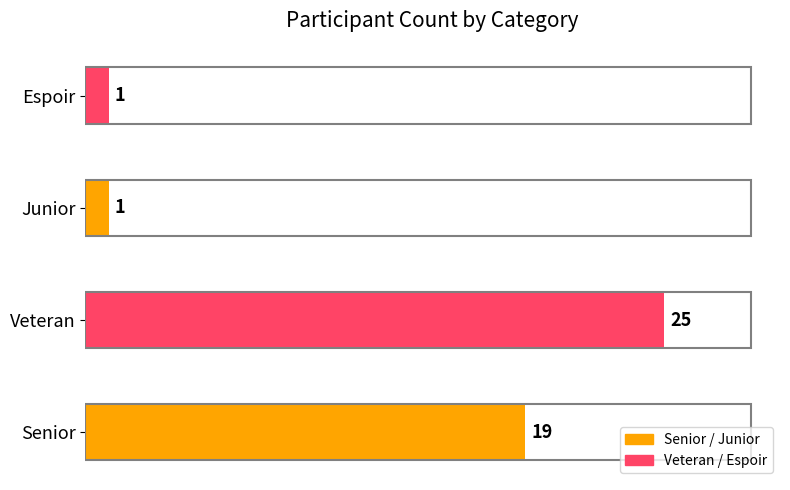

Where is the data nearest to the value 13?

Senior